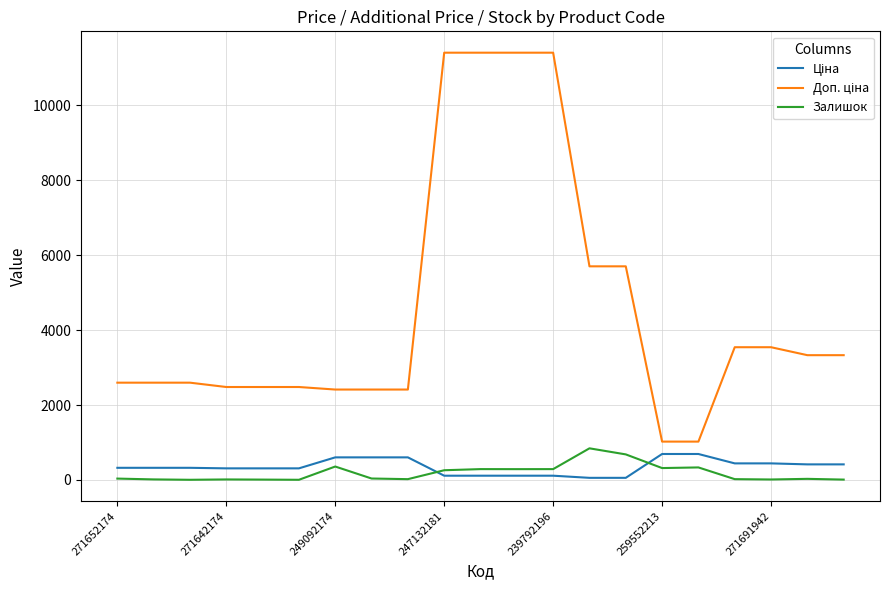

What is the difference between the maximum and minimum values in the Залишок series?

840.0